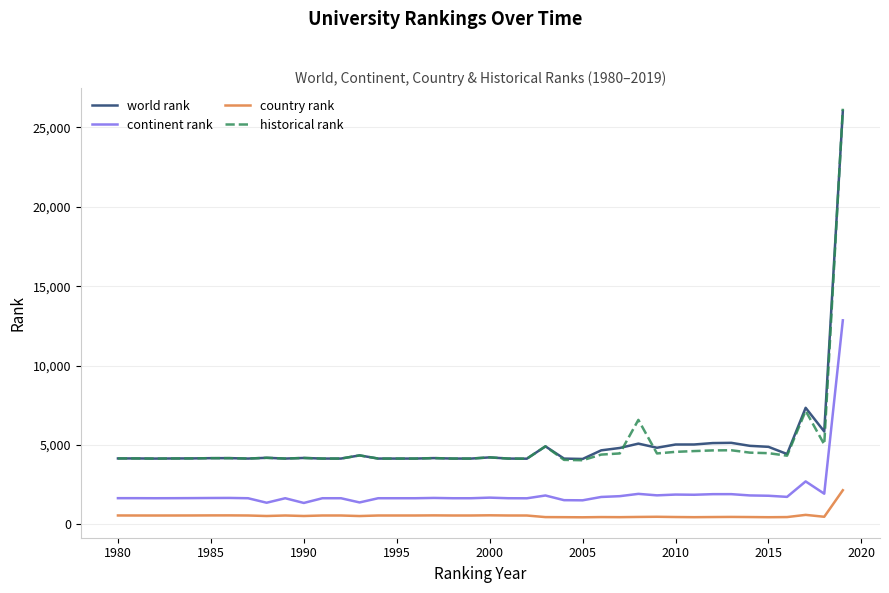

What are all the series names shown in the legend?

world rank, continent rank, country rank, historical rank